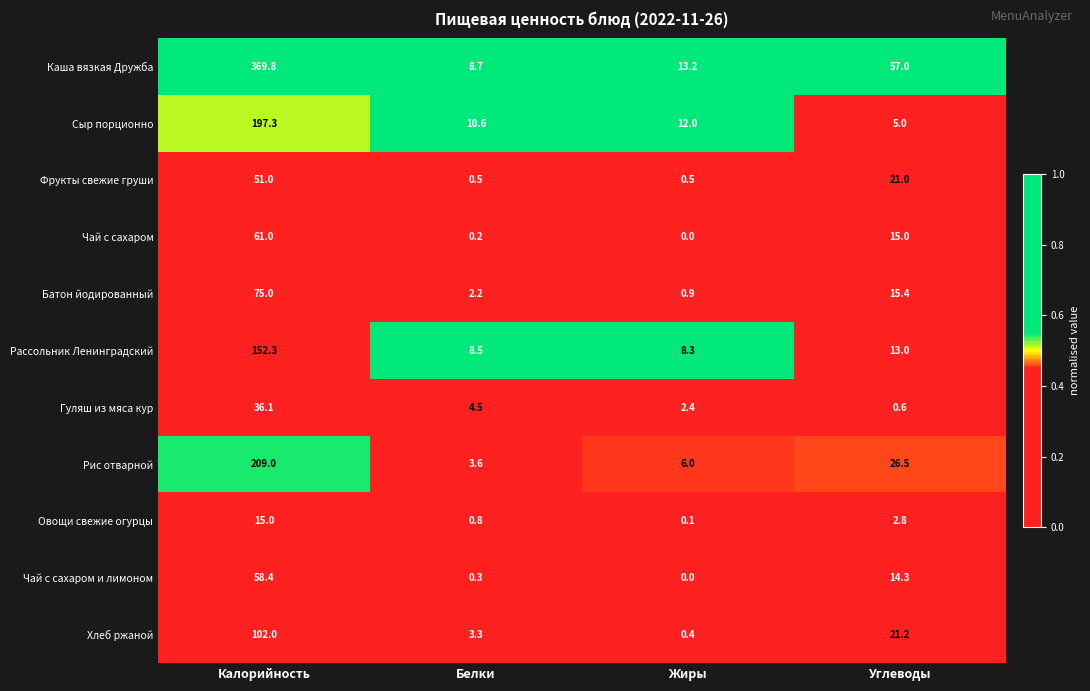

At how many categories does at least one series exceed 0?

4